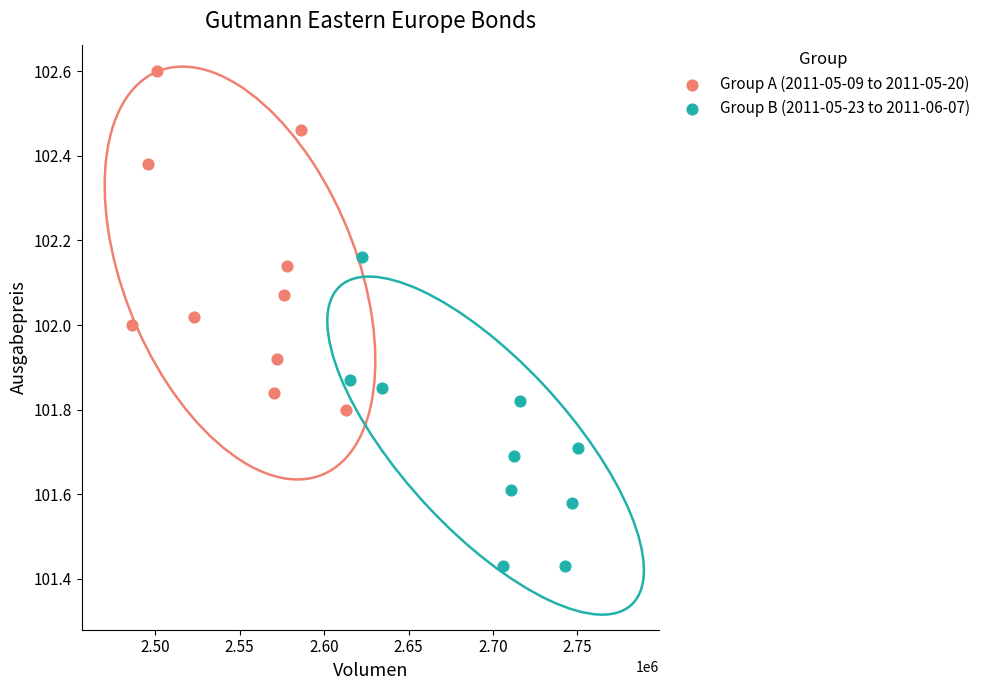

Which series reaches the minimum Y coordinate?

Group B (2011-05-23 to 2011-06-07)